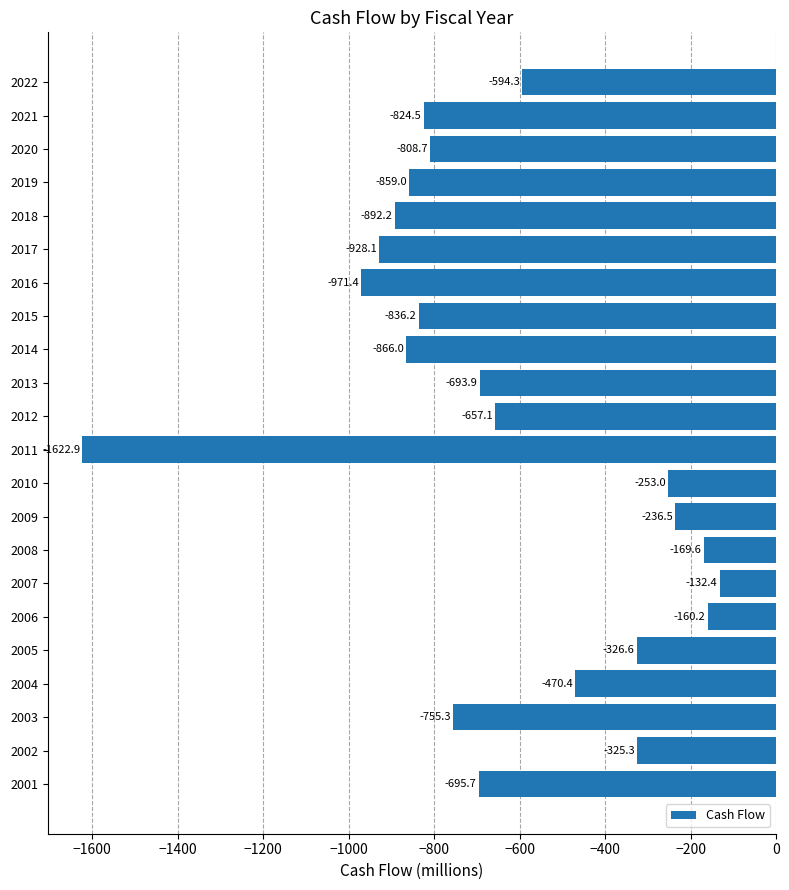

At which category does the chart reach its peak across all series?

2007